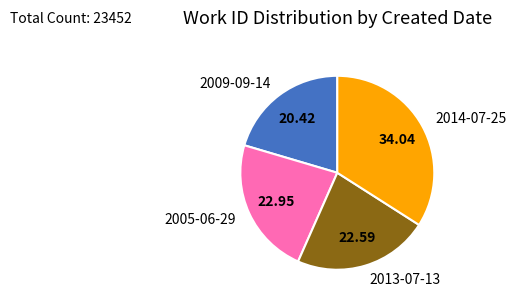

Between 2009-09-14 and 2013-07-13, which is larger?

2013-07-13